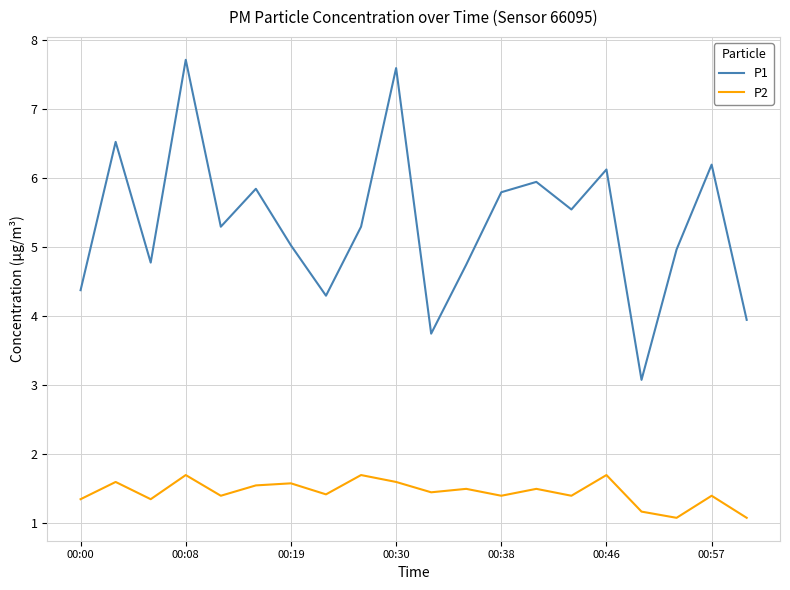

True or false: P1 and P2 cross at least once.

False